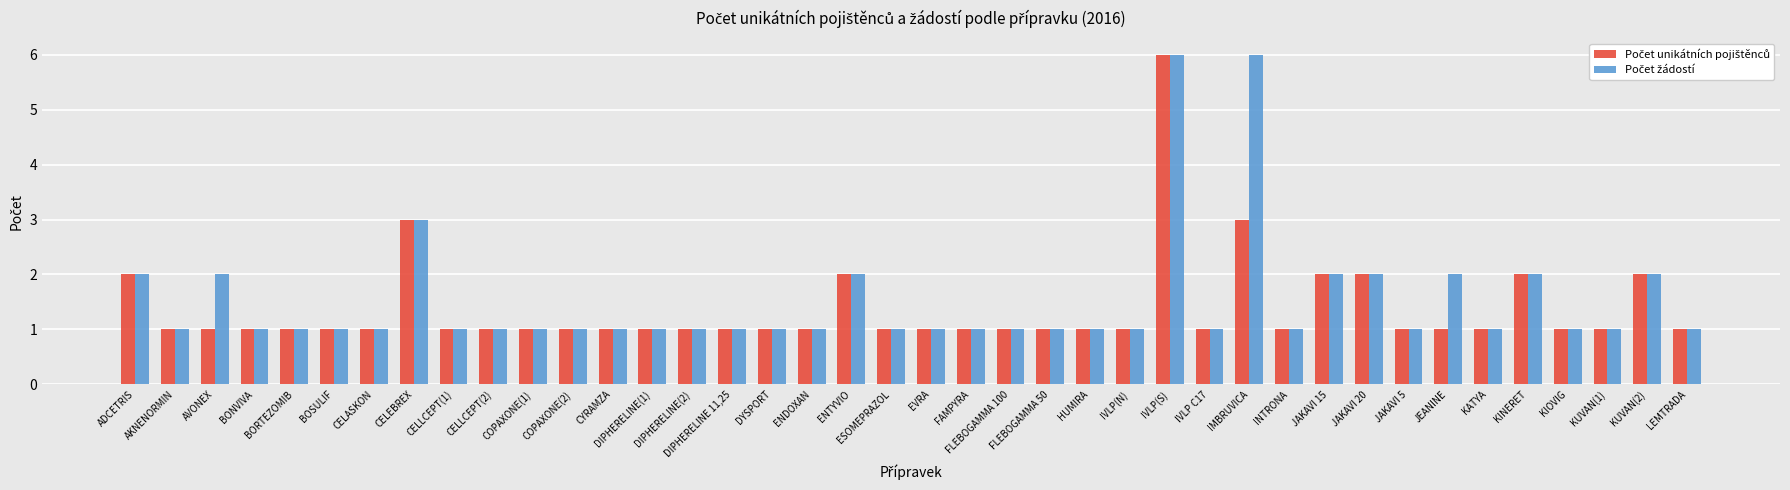

Are the bars grouped side by side (vs. stacked)?

Yes